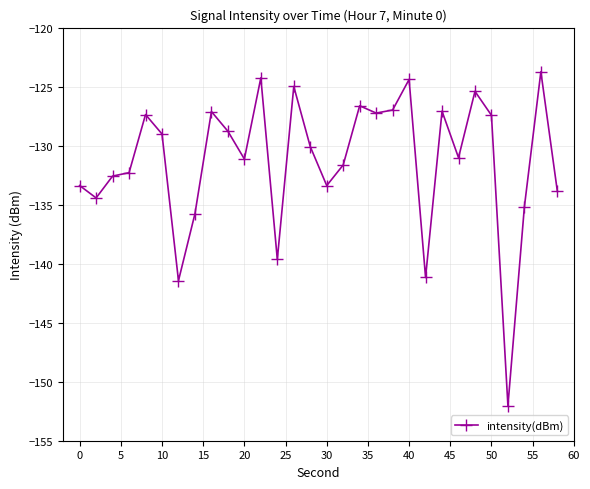

What is the sum of all values?

-3939.4